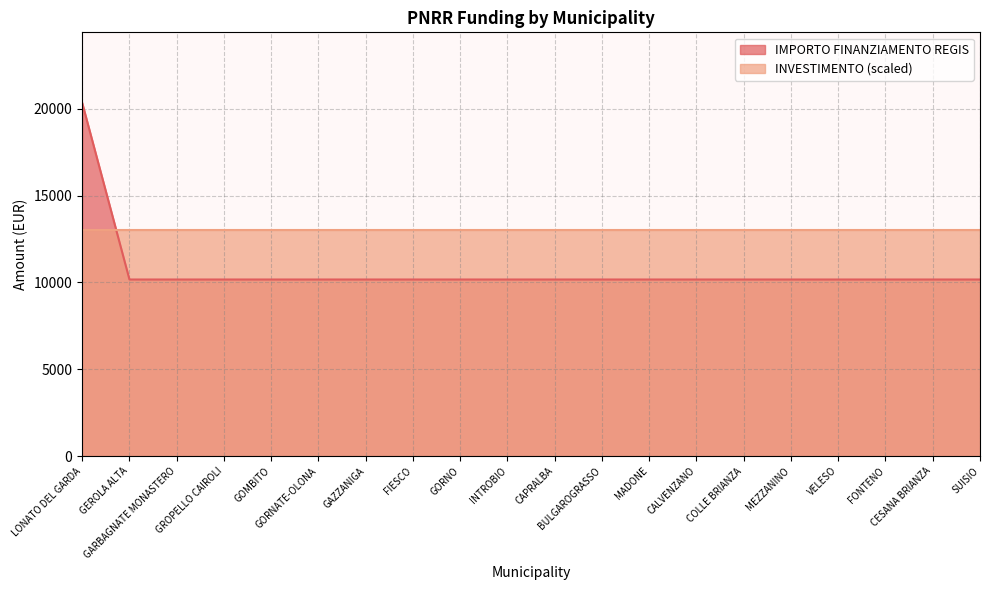

What position from the left is GORNATE-OLONA?

6